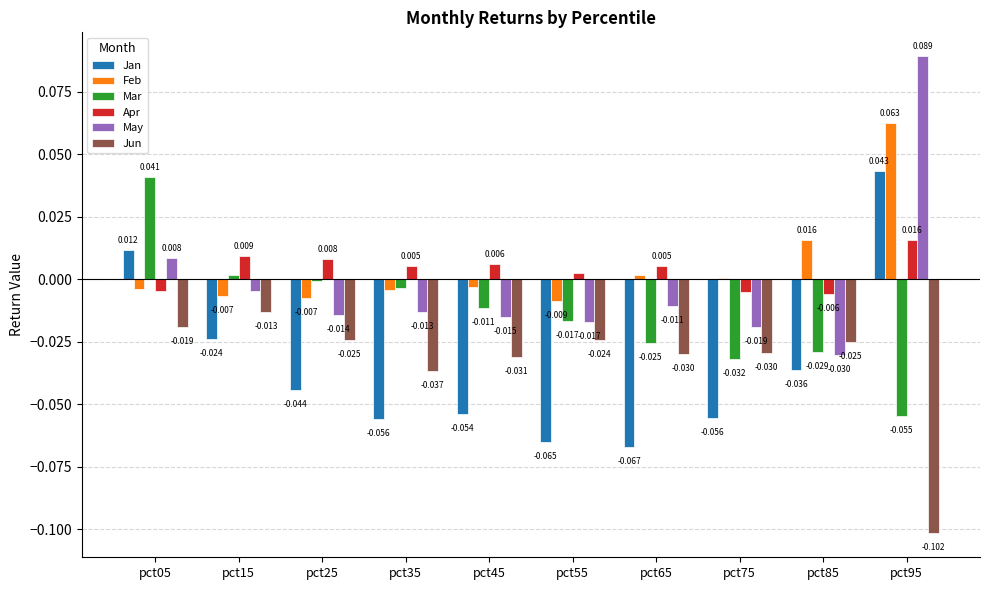

Which series changed the most between pct75 and pct85?

Jan